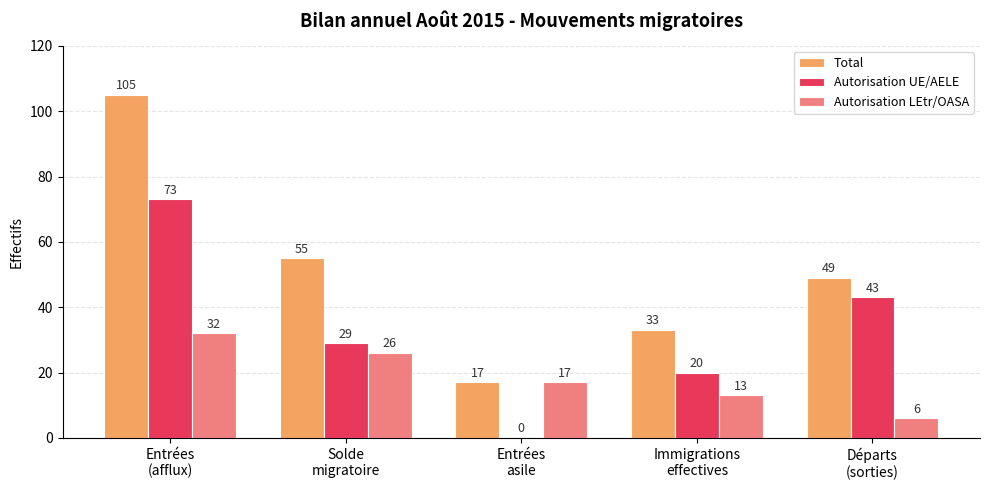

Which series has the largest total across all categories?

Total